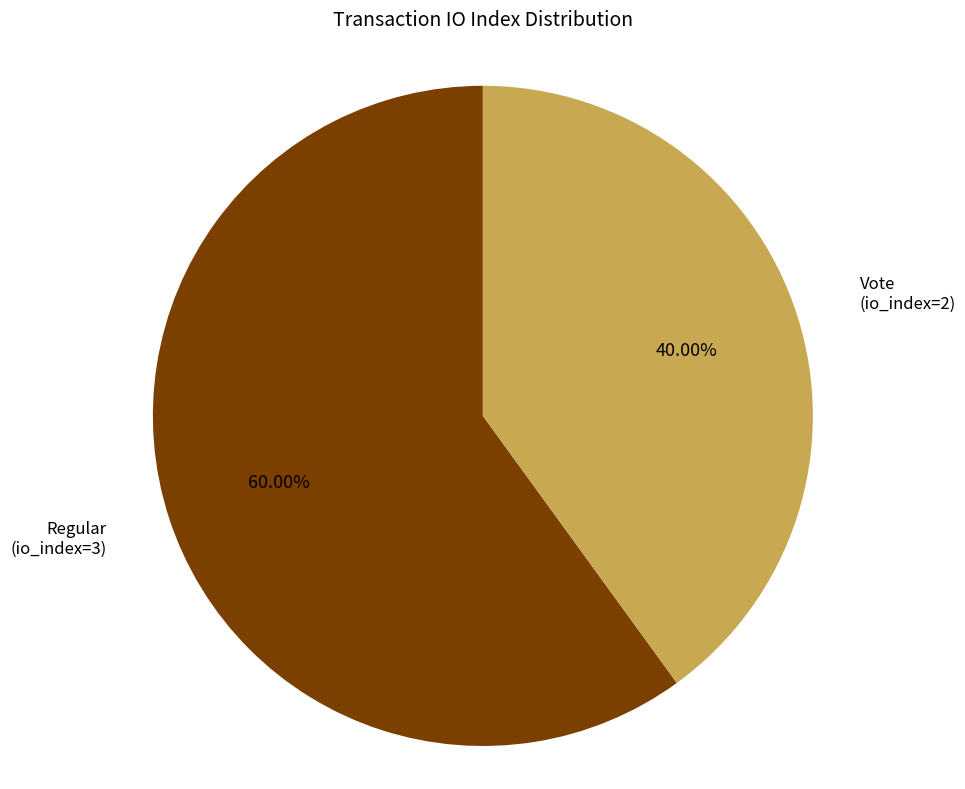

Is there a majority slice in this chart?

Yes